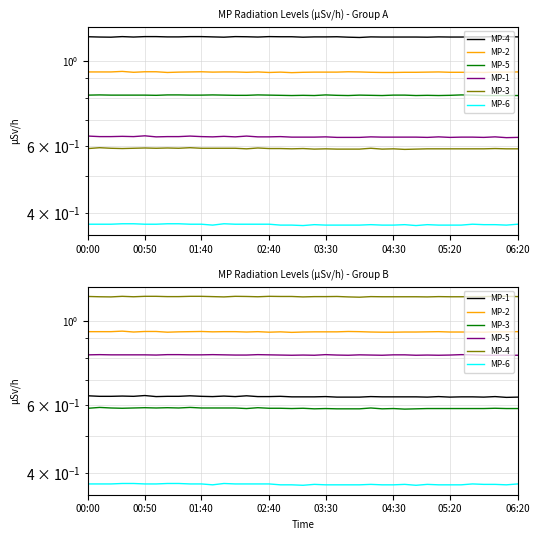

What is the greatest value displayed?

1.2